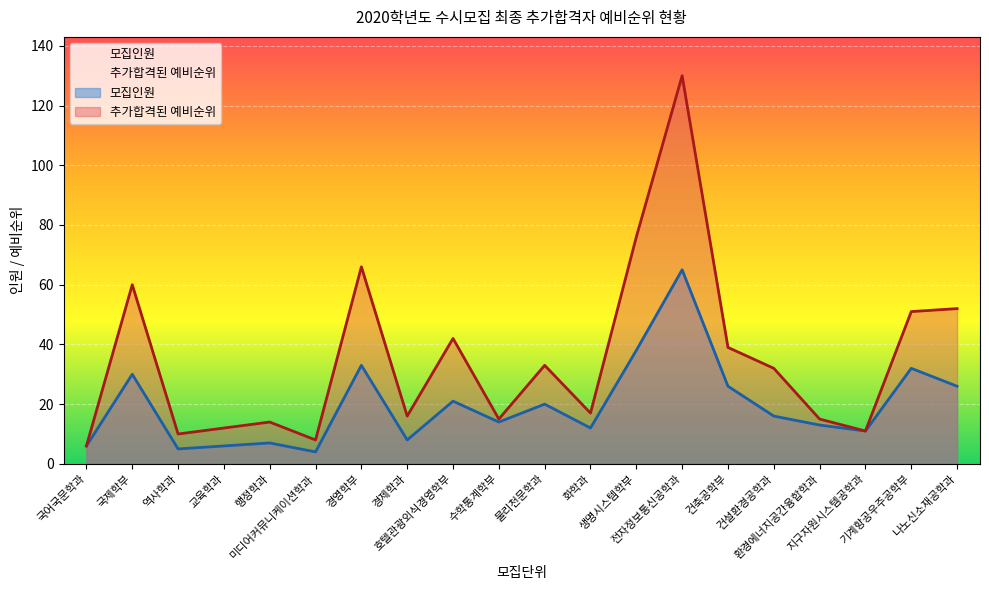

How many lines are shown in the chart?

2